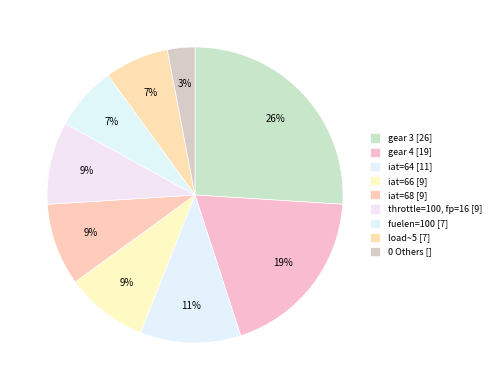

How many segments does this pie chart have?

9